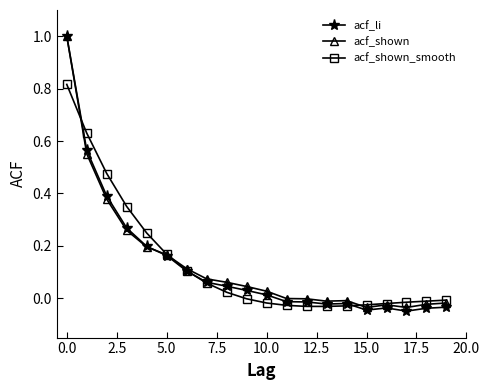

True or false: acf_shown has more than 0 points higher than both neighbors.

True